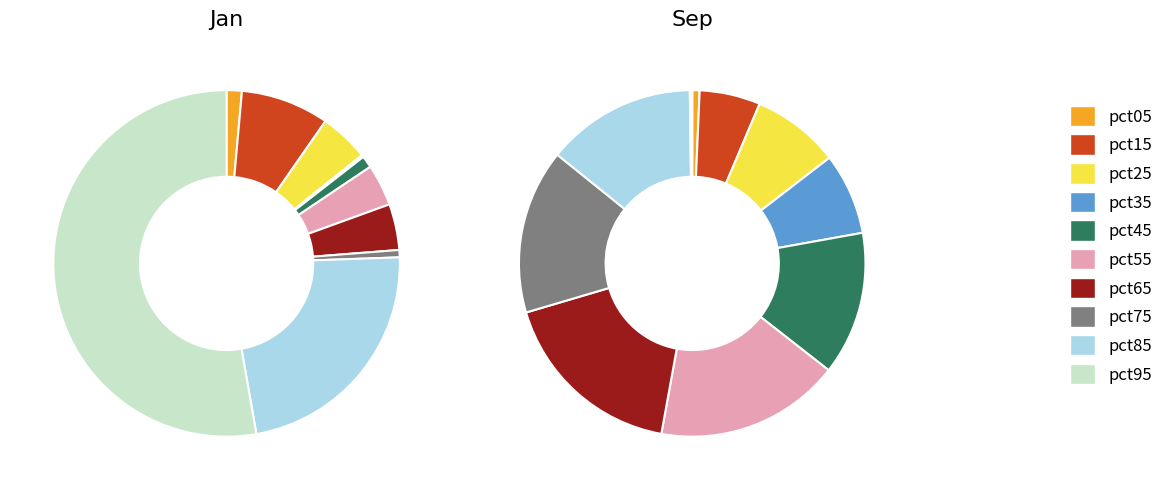

True or false: 3 accounts for 0% of the total.

True